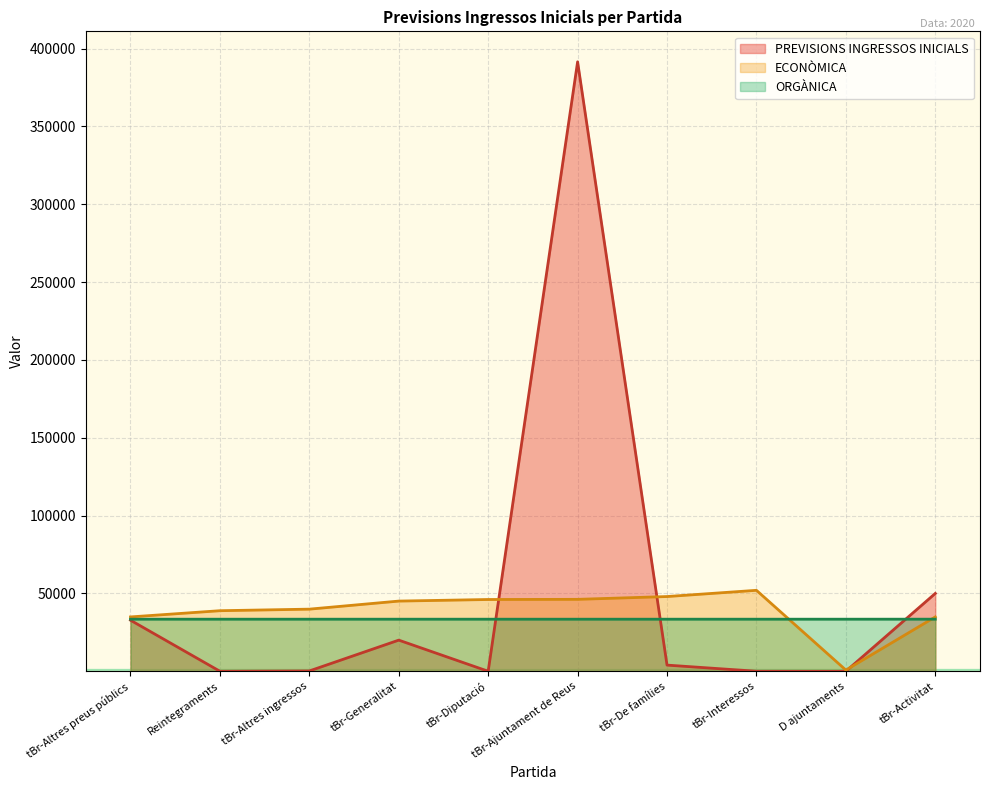

Where is the first local maximum for ECONÒMICA?

tBr-Interessos